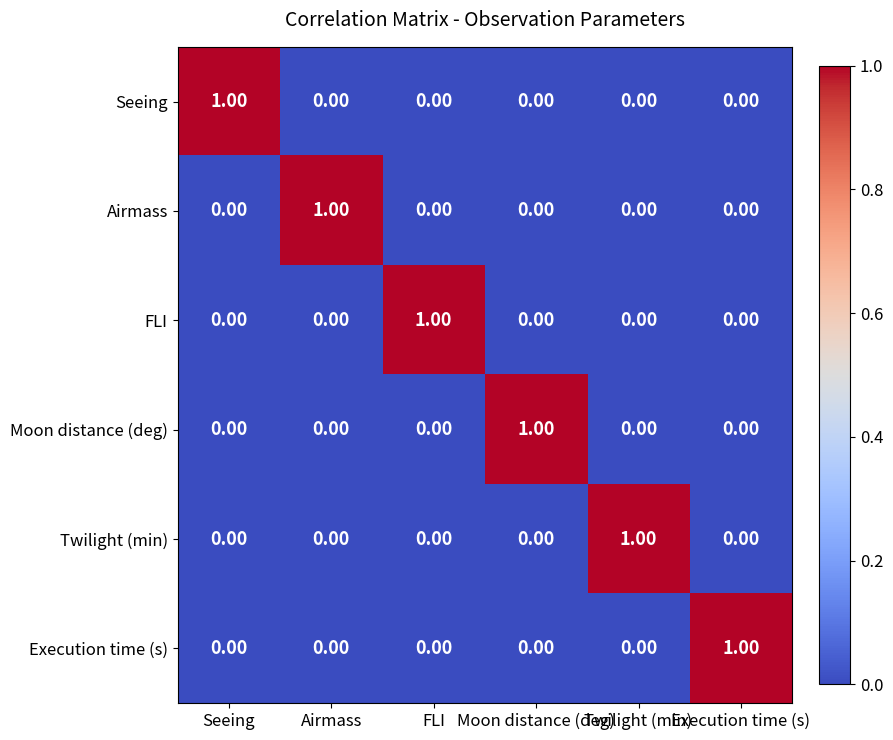

At how many categories does at least one series exceed 0?

6